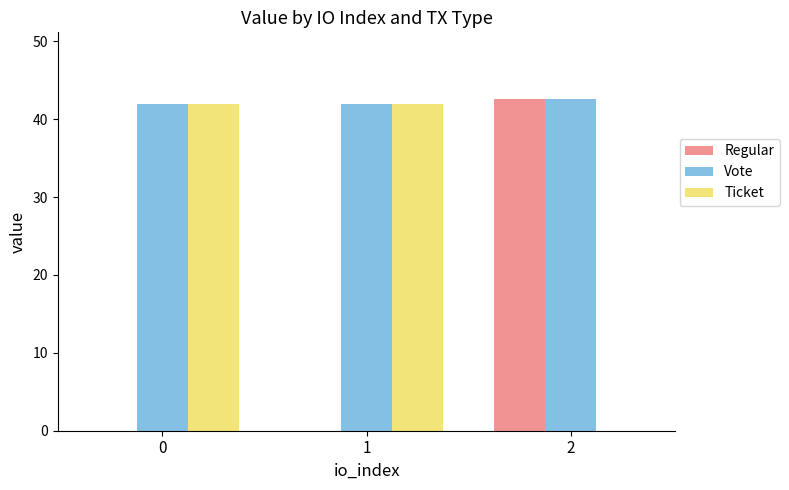

Does the chart contain stacked bars?

No